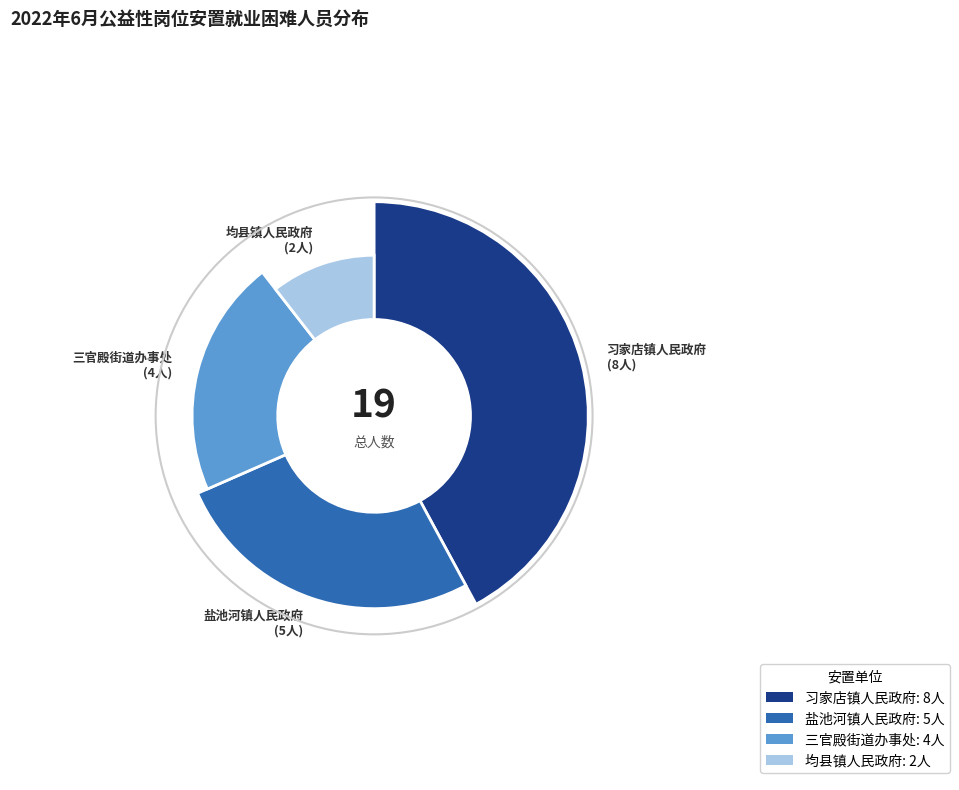

What percentage is the 盐池河镇人民政府 slice, to the nearest percent?

26%